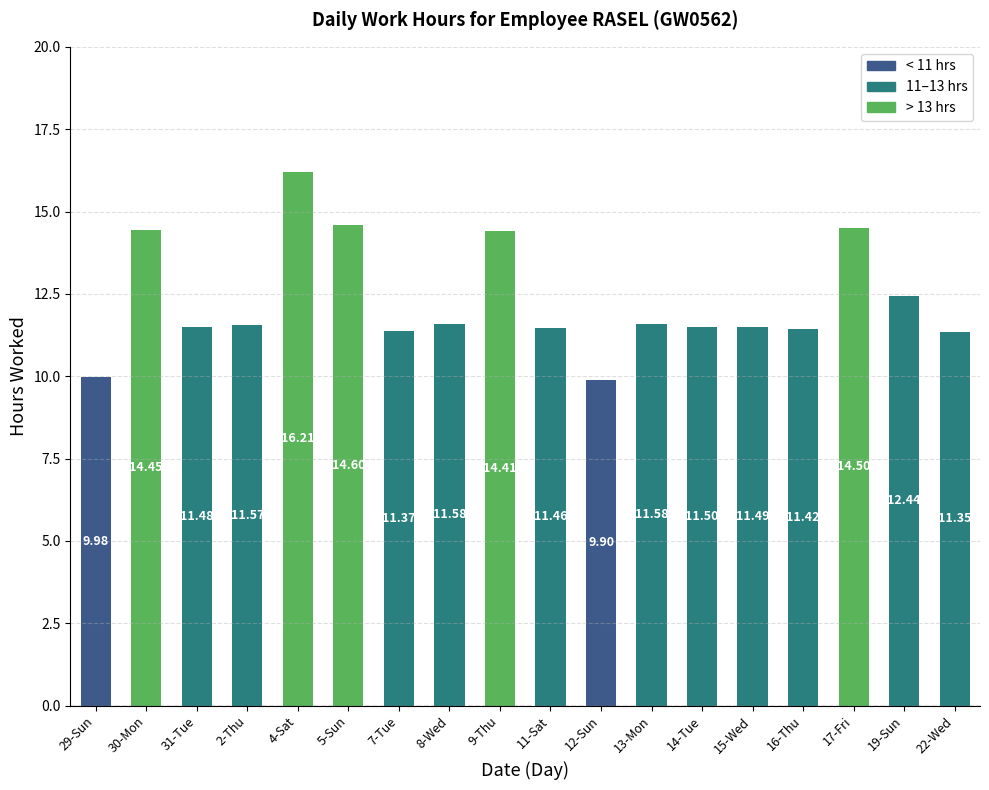

The chart shows a value of 5.1 at 12-Sun. True or false?

False